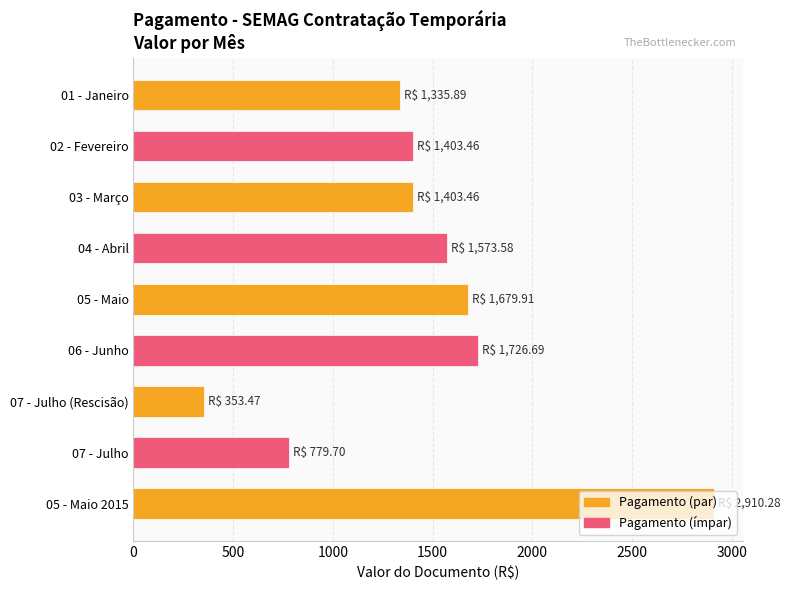

Read the value at 04 - Abril.

1573.6